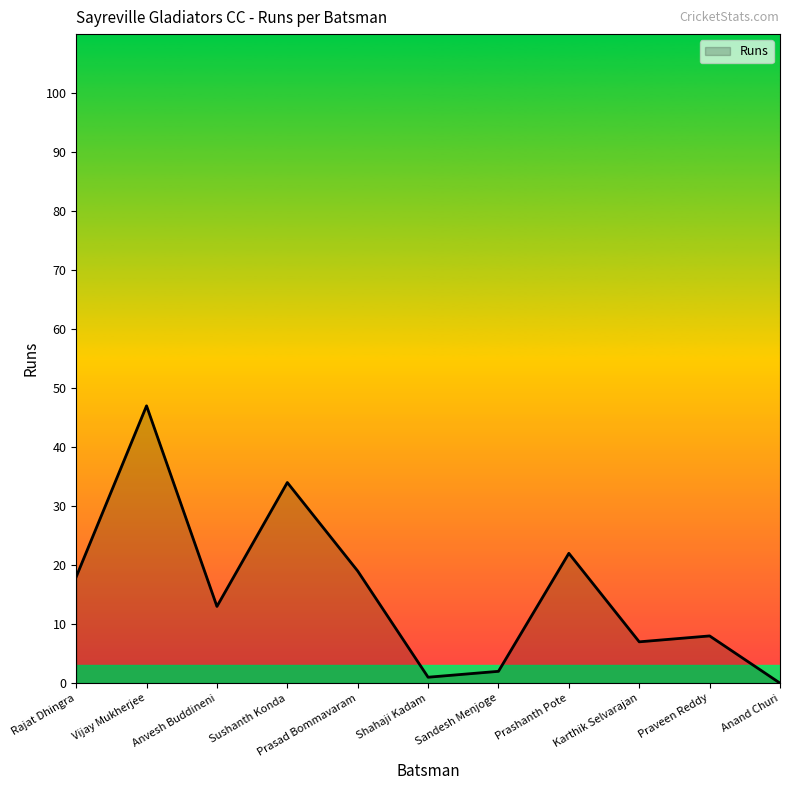

What is the greatest value displayed?

47